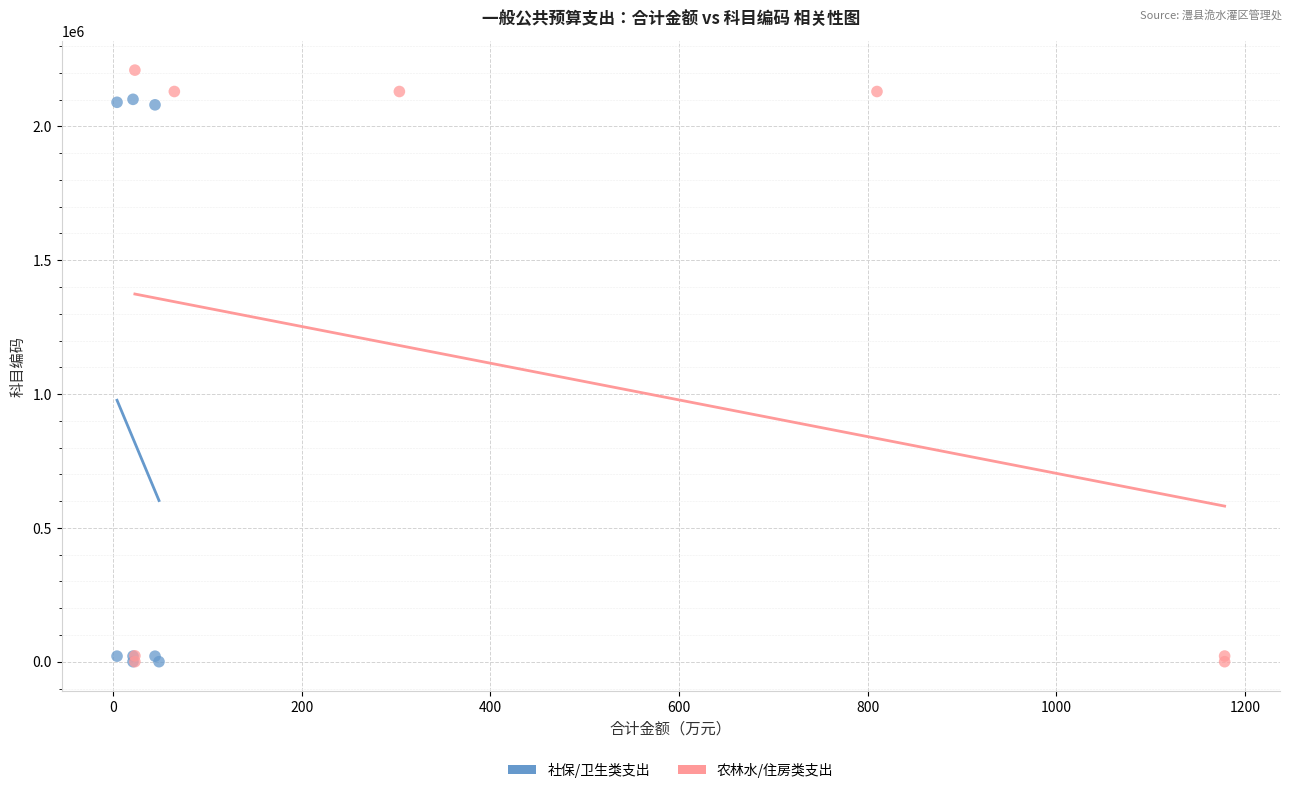

Which series reaches the maximum Y coordinate?

农林水/住房类支出